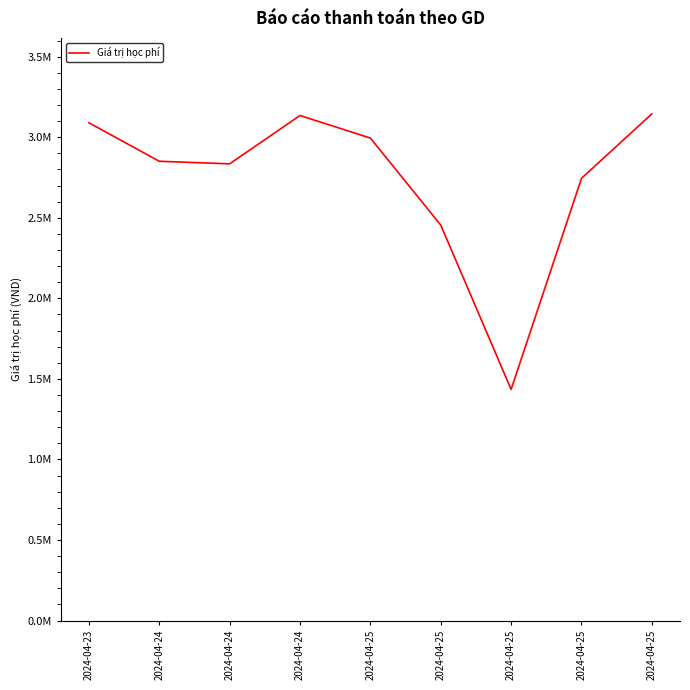

Does the chart display data point markers on the line(s)?

No